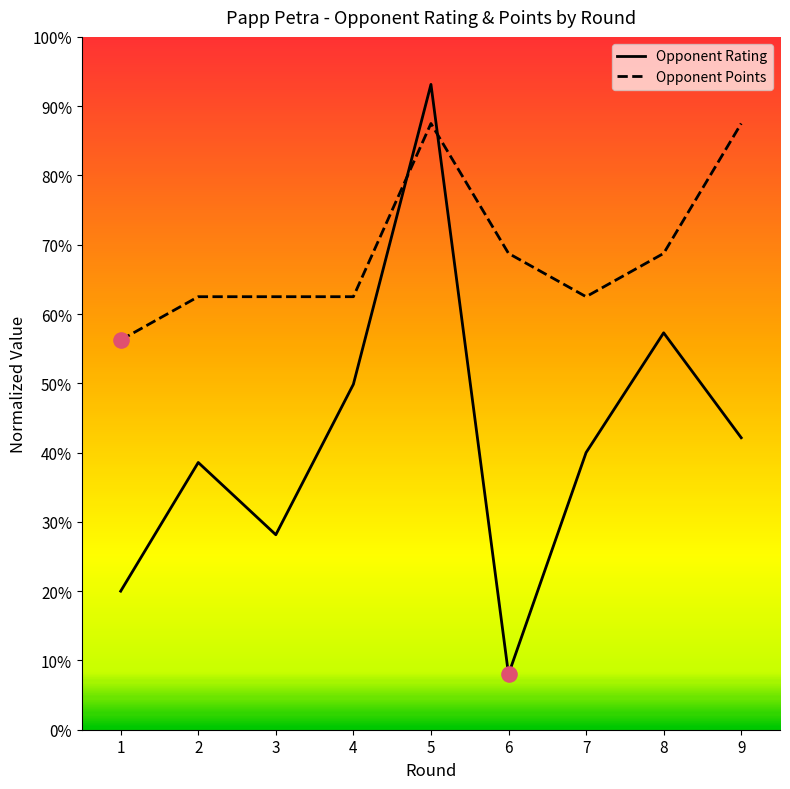

Which series has the largest total across all categories?

Opponent Points